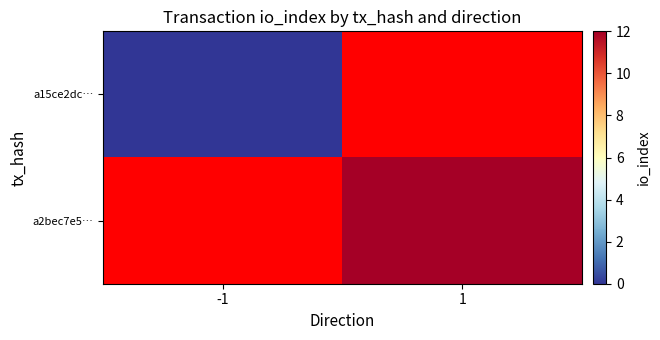

Which series has the largest range (max minus min)?

a15ce2dc…